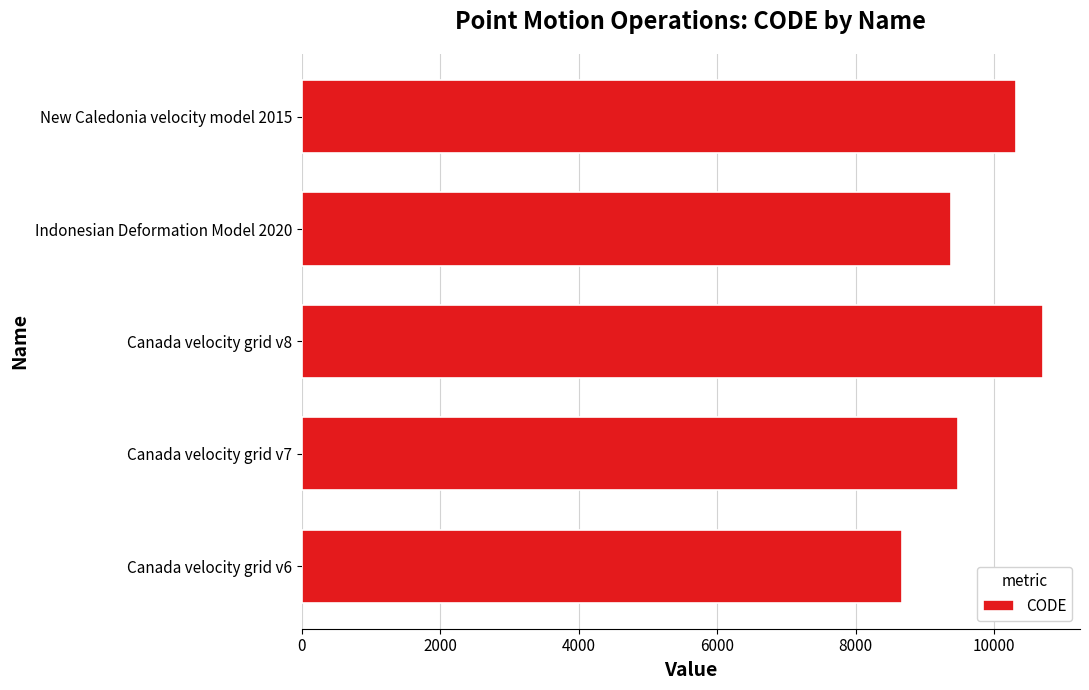

Is it true that the value at Canada velocity grid v8 is 10707?

True